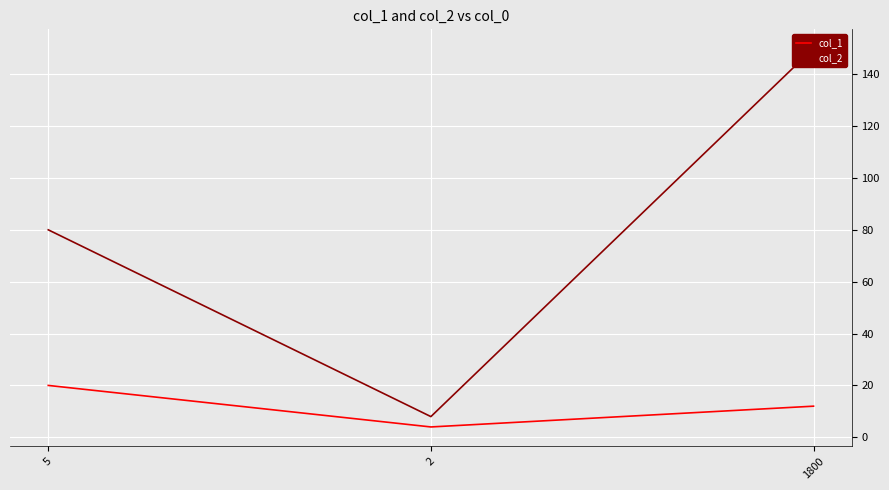

The col_1 series shows 7.5 at 1800. True or false?

False